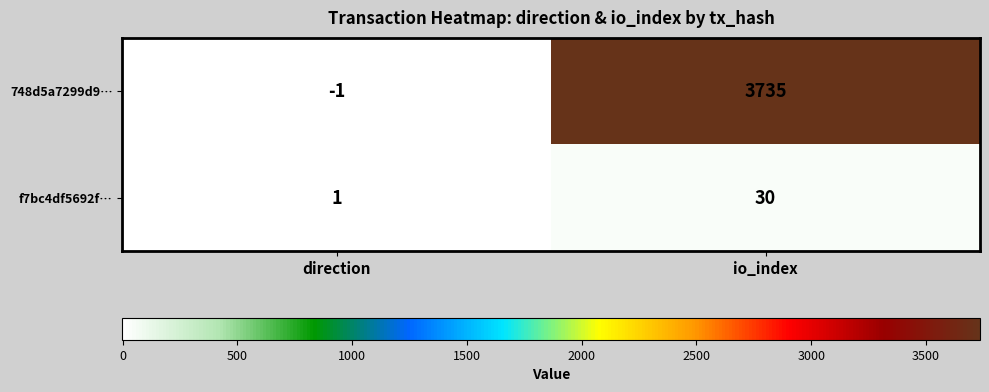

Between direction and io_index, which series saw the biggest shift?

748d5a7299d9…